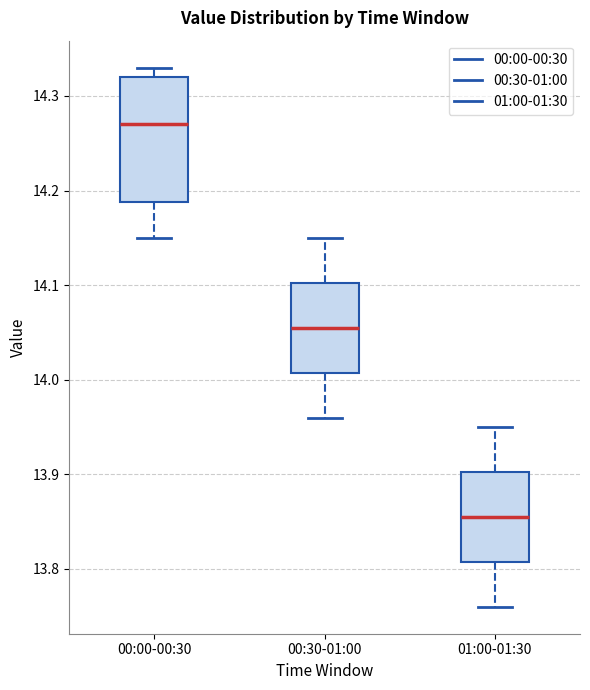

Reading left to right, transcribe this box plot: for each box, give where its median line is, the range the box spans, and where its two whiskers end, as read against the y-axis. The values are not printed on the chart, so give them approximately, as read against the axis.

00:00-00:30: median 14.27, box 14.19 to 14.32, whiskers 14.15 to 14.33
00:30-01:00: median 14.06, box 14.01 to 14.10, whiskers 13.96 to 14.15
01:00-01:30: median 13.86, box 13.81 to 13.90, whiskers 13.76 to 13.95